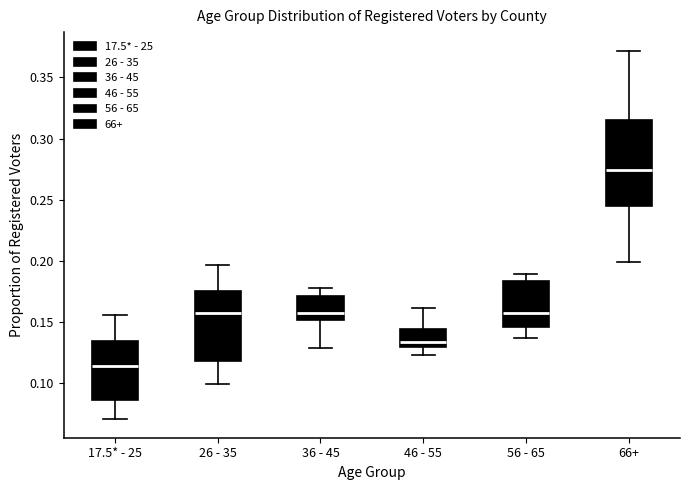

Comparing the boxes themselves (not the whiskers), which one is the tallest?

66+